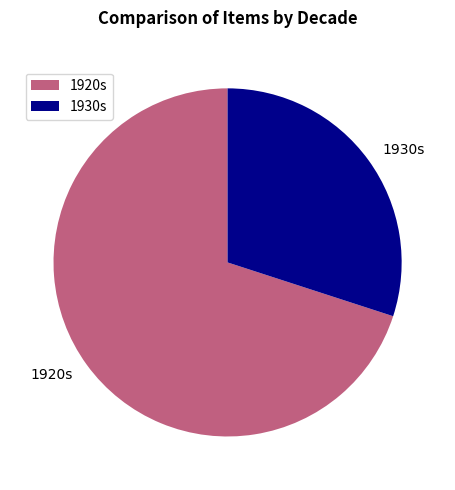

Is 1930s the majority of the pie?

No